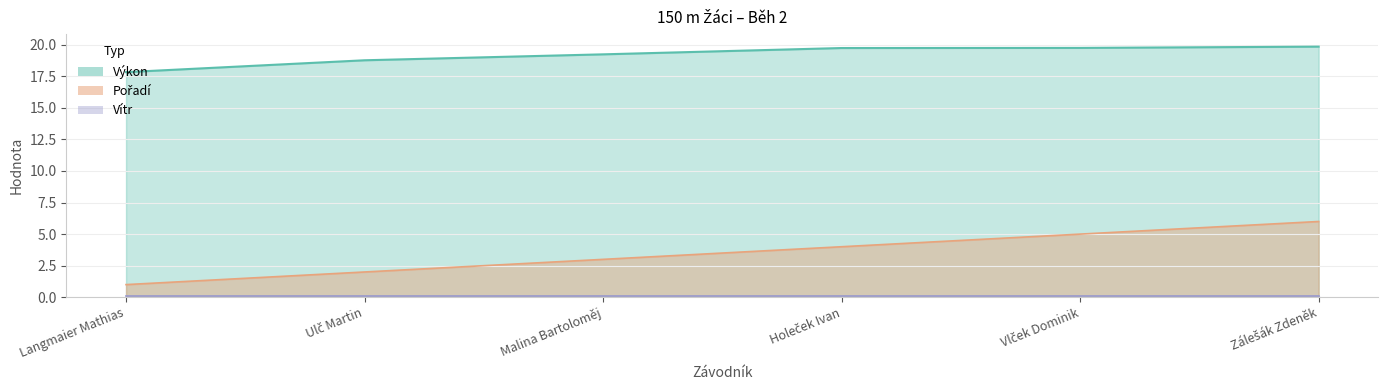

How many data points in Pořadí are less than 4?

3